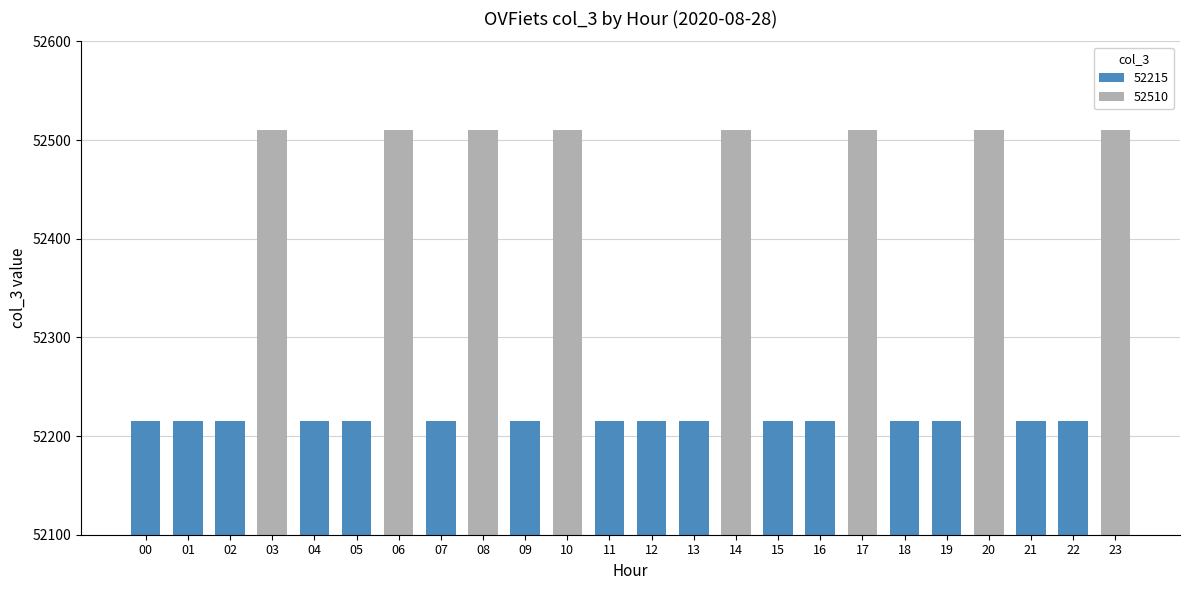

Reading left to right, transcribe all the data shown in this chart.

00=52215	01=52215	02=52215	03=52510	04=52215	05=52215	06=52510	07=52215	08=52510	09=52215	10=52510	11=52215	12=52215	13=52215	14=52510	15=52215	16=52215	17=52510	18=52215	19=52215	20=52510	21=52215	22=52215	23=52510